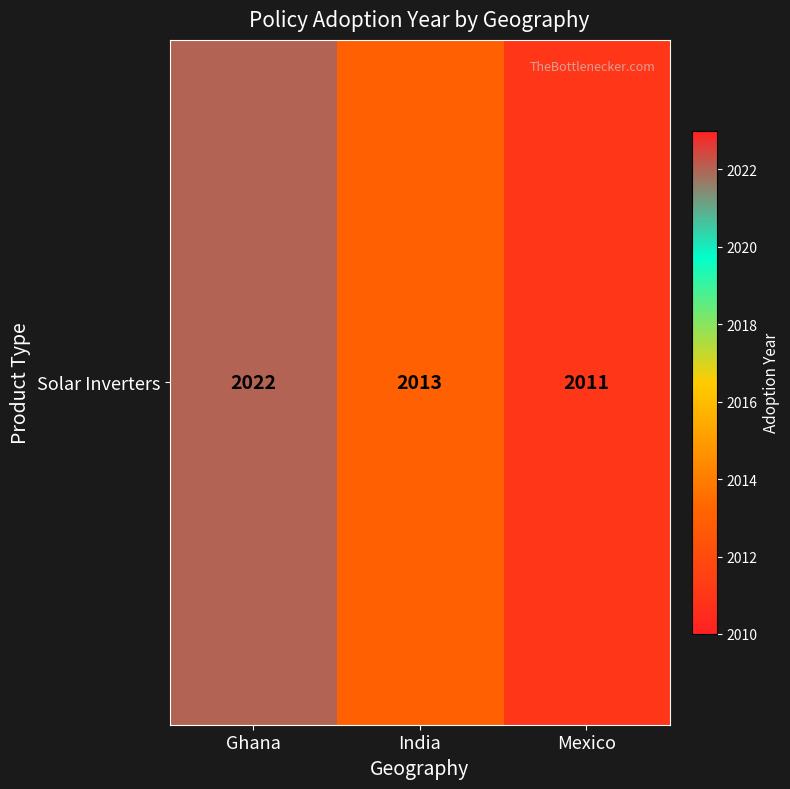

Rank the categories by value from lowest to highest.

Mexico, India, Ghana